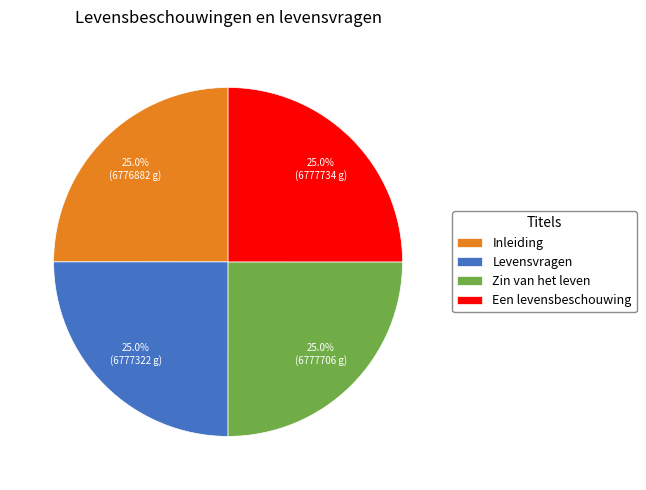

How many slices are in this pie chart?

4